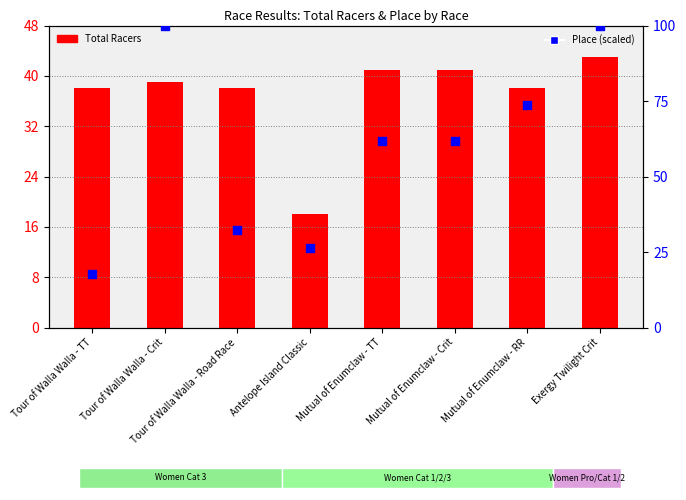

Which series has the largest total across all categories?

Place (scaled)